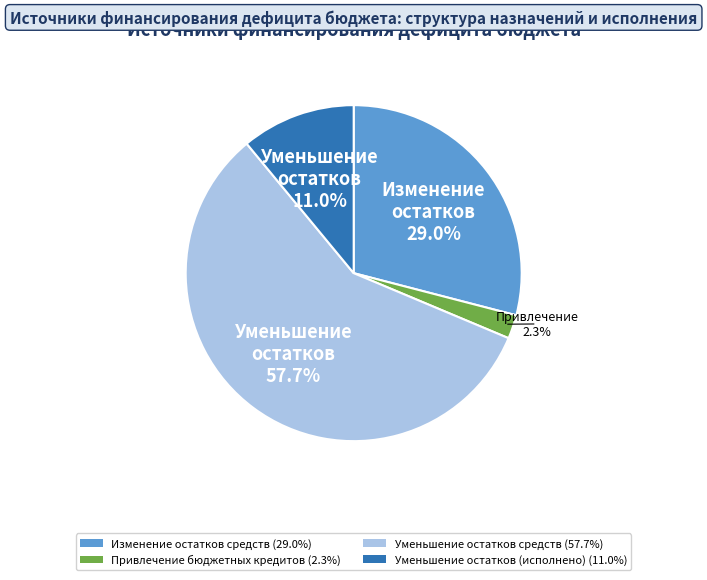

How many segments does this pie chart have?

4